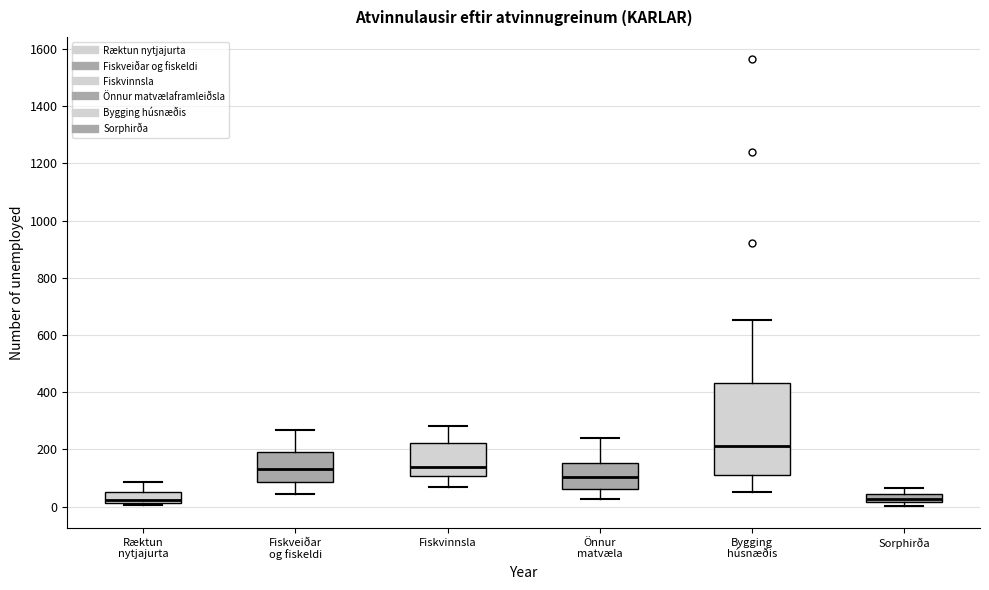

Where is the upper edge of the box for Bygging húsnæðis on the y-axis? The values are not printed on the chart, so give them approximately, as read against the axis.

440